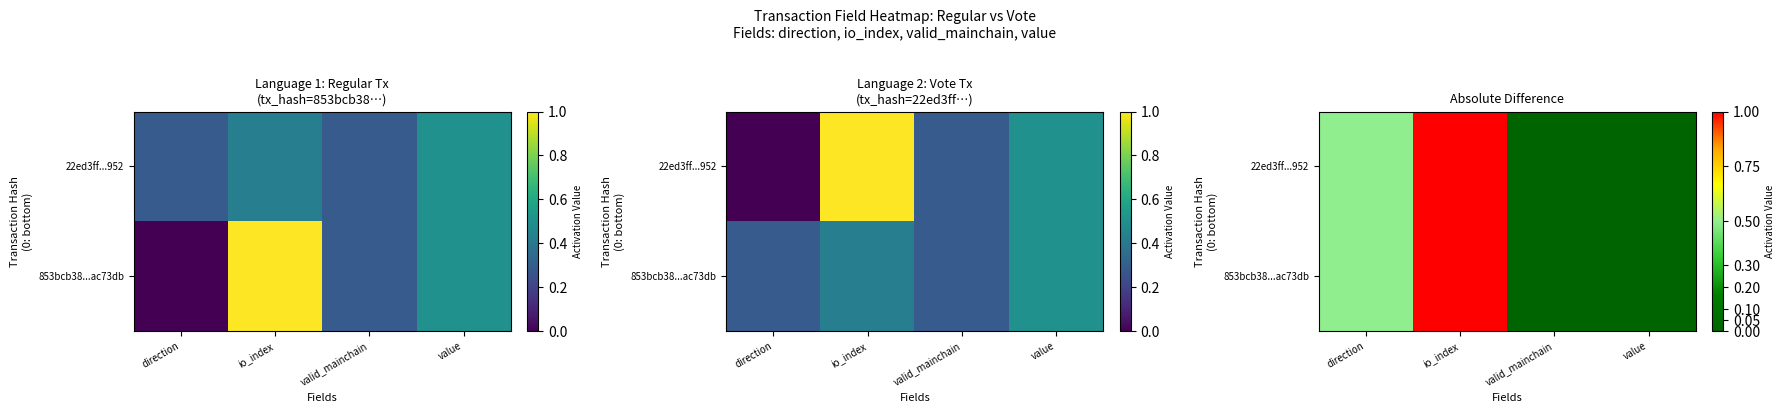

List the series in order of their peak value, lowest first.

853bcb38...ac73db, 22ed3ff...952